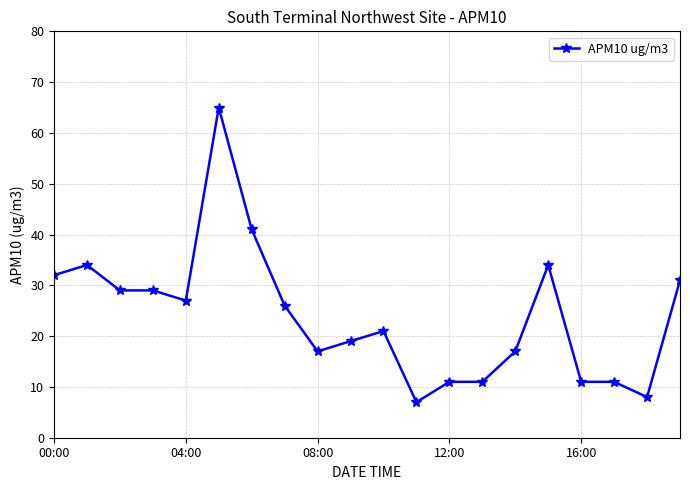

What is the value of the 12th point from the left?

7